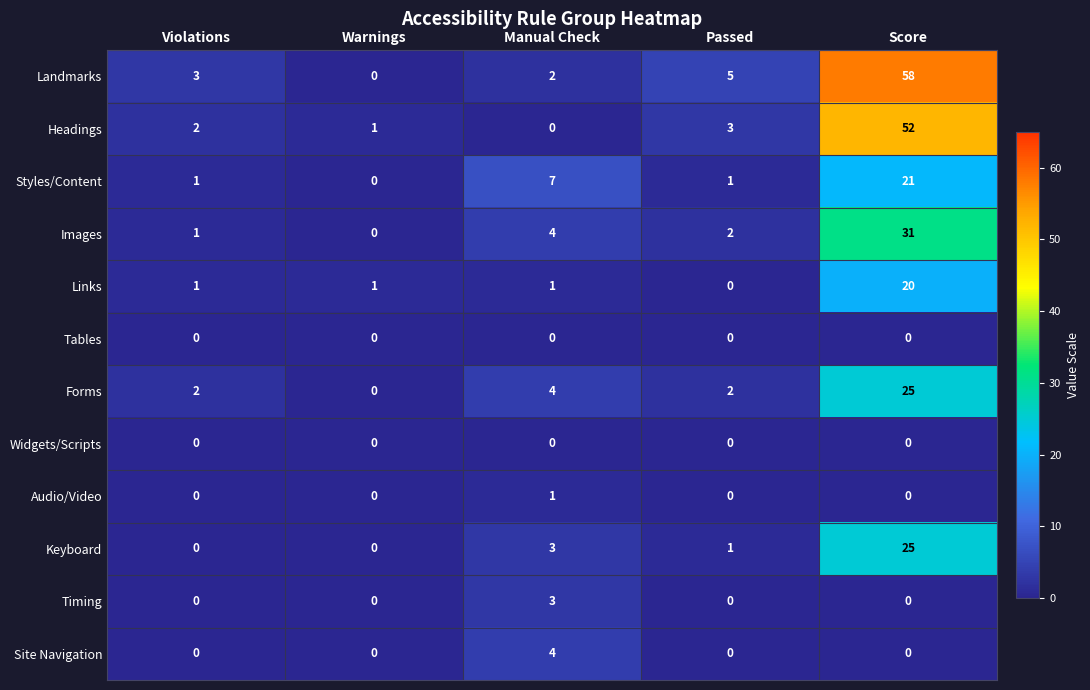

What is the greatest value displayed?

58